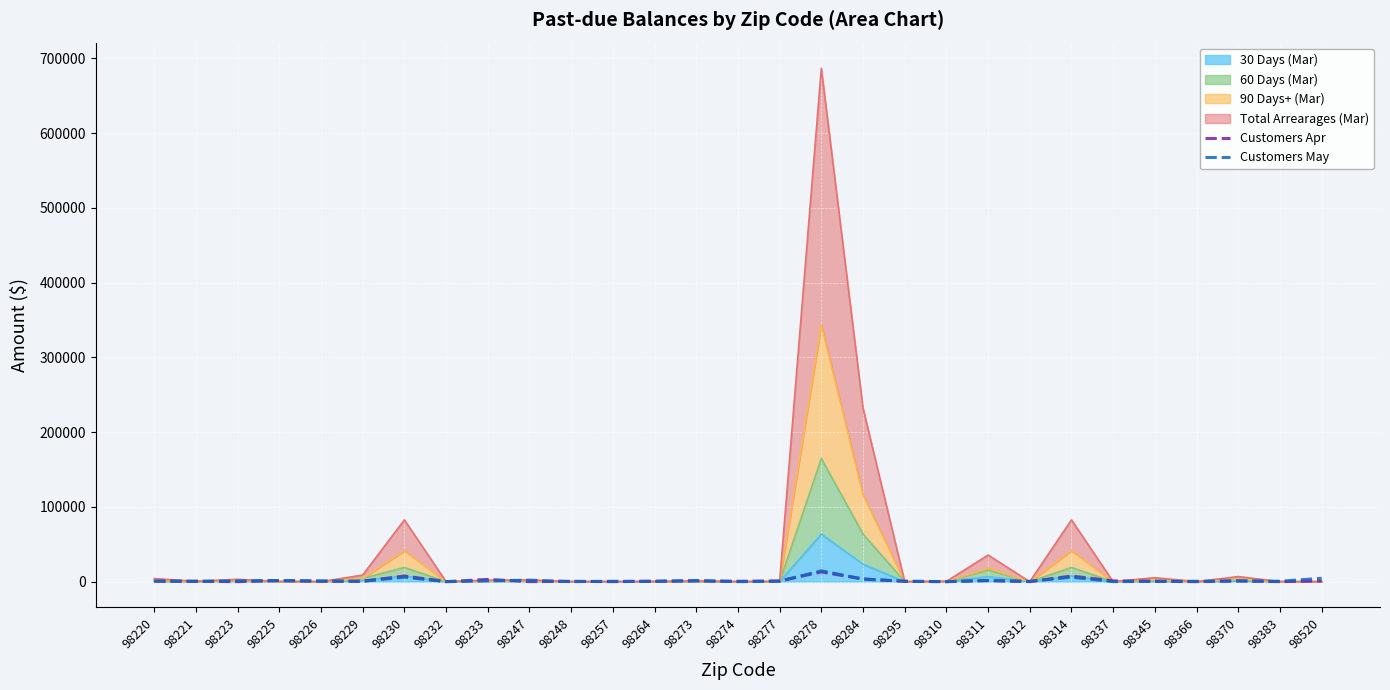

Where is Customers May nearest to the value 7250?

98230